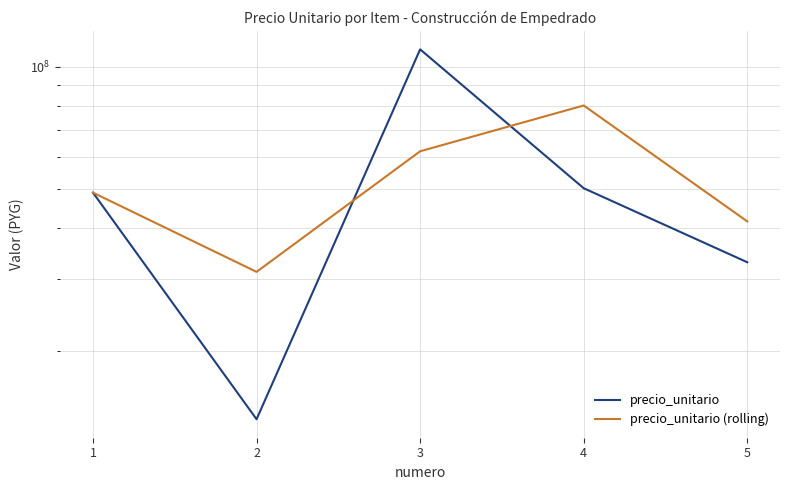

Count the precio_unitario (rolling) values in the range 41618100 to 61895900.

3